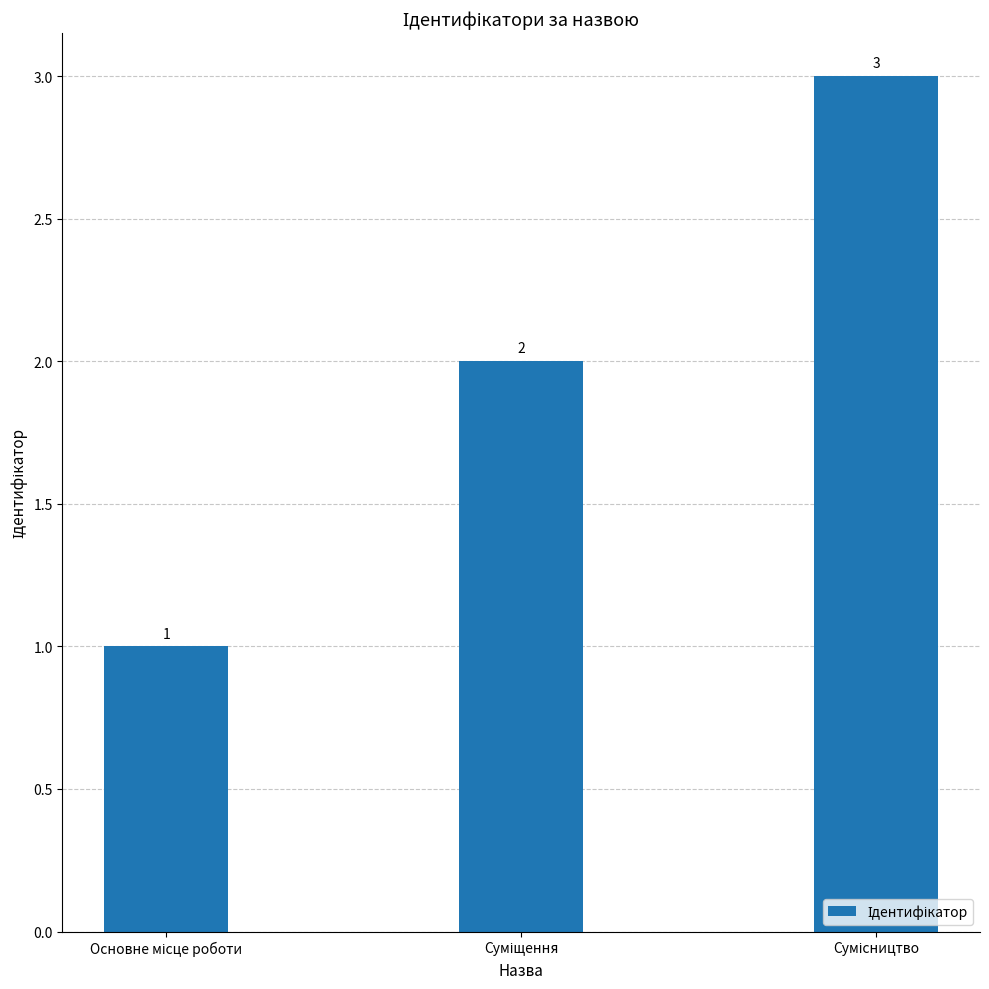

Count the values in the range 1 to 3.

3